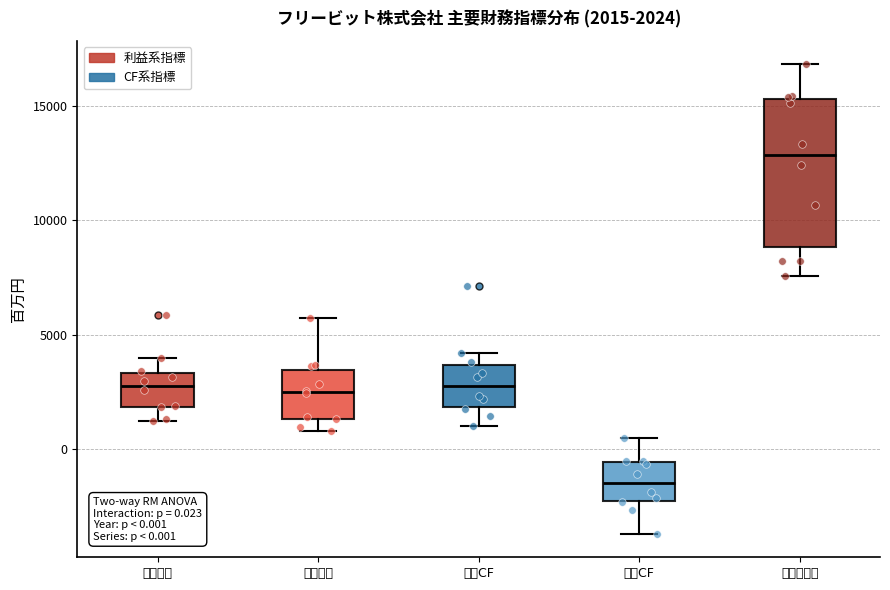

Which box is the tallest, from its lower edge to its upper edge?

売上総利益